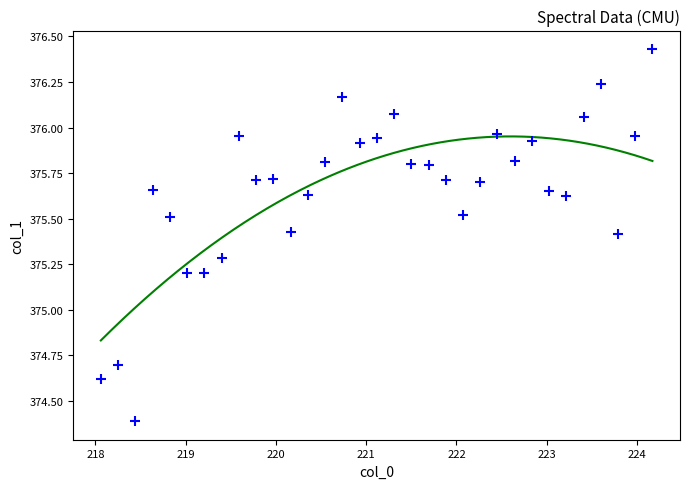

What is the range of X values (max minus min)?

6.1